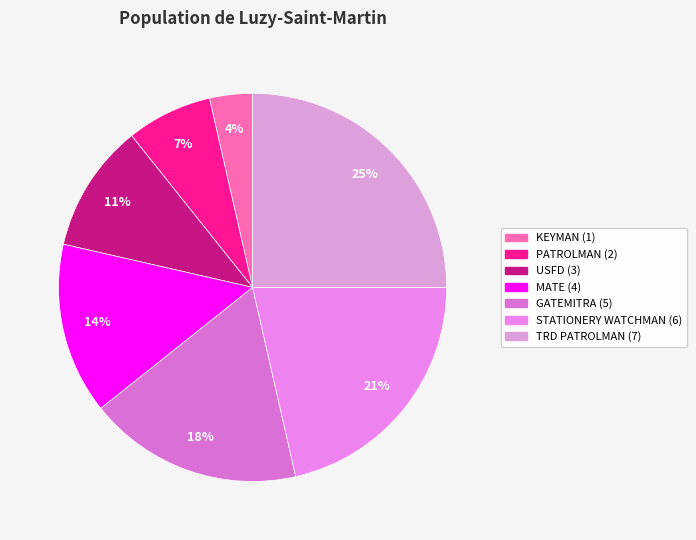

How many segments does this pie chart have?

7